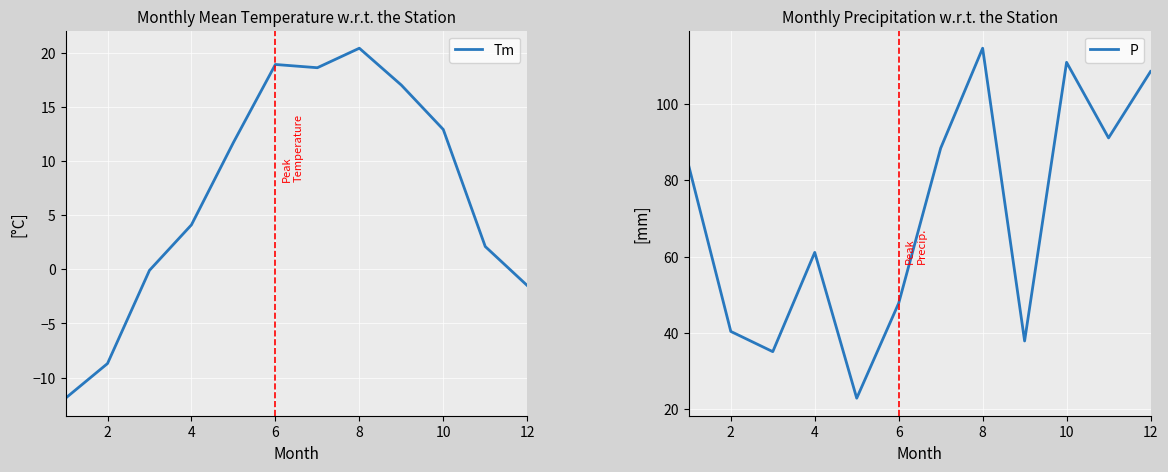

At which category does Tm reach its first local peak?

6